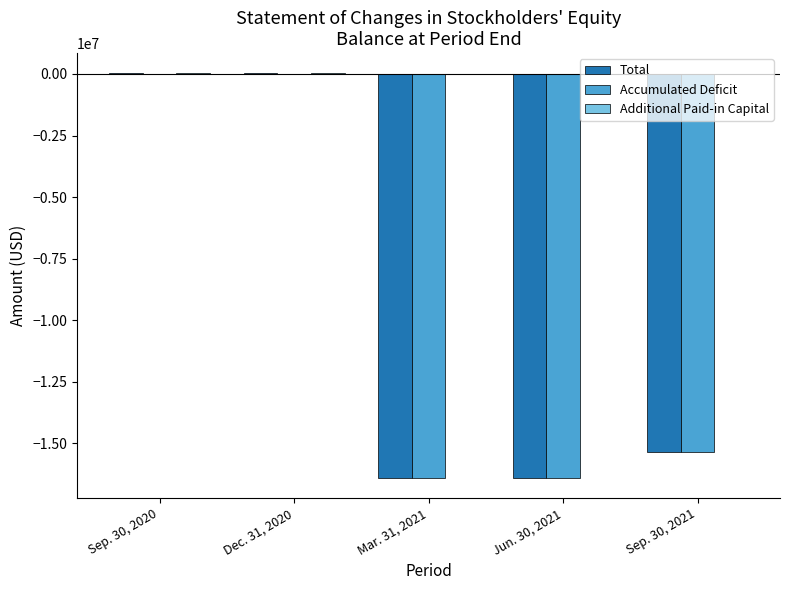

What is the total value across all series at Sep. 30, 2021?

-30700811